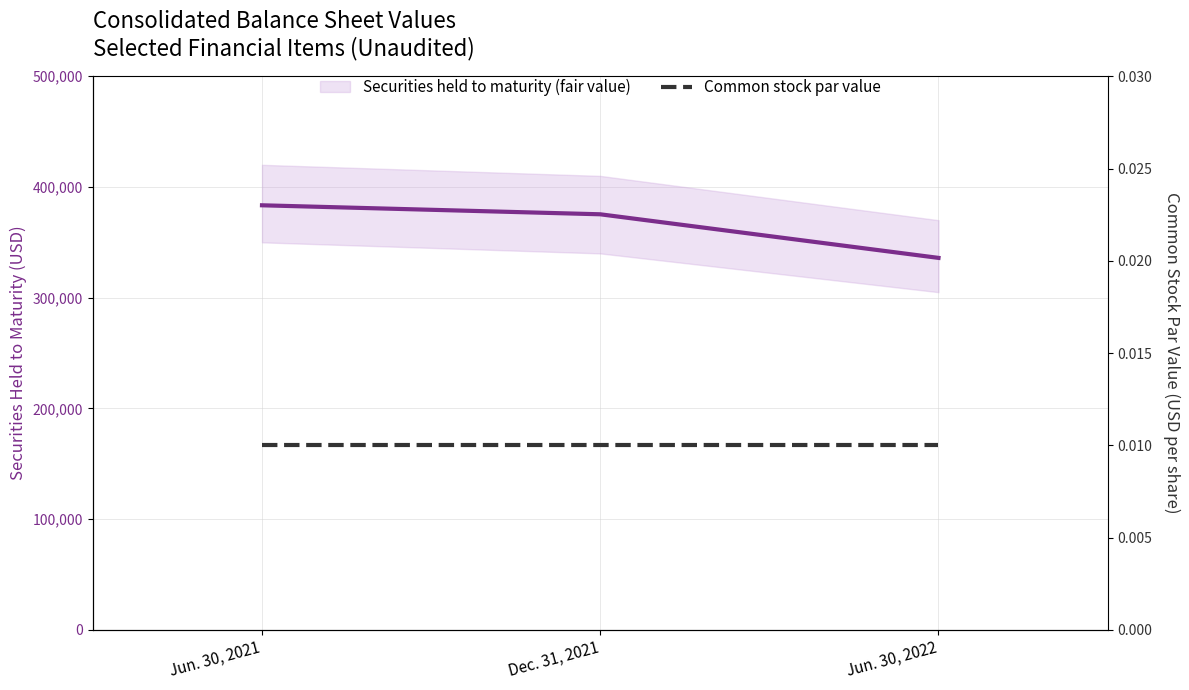

What is the label of the 2nd point from the left?

Dec. 31, 2021